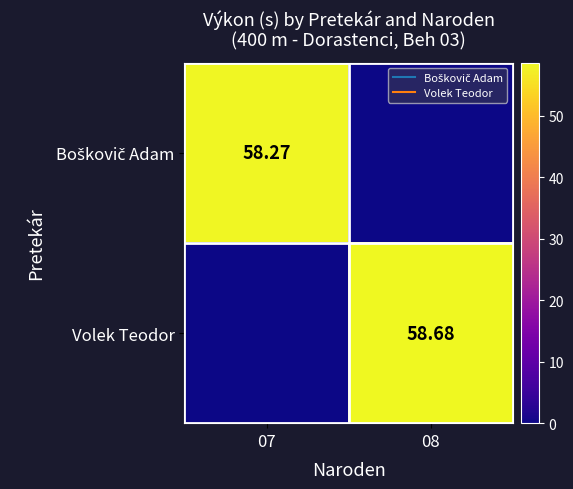

What is the difference between the highest and lowest values at 08?

58.7